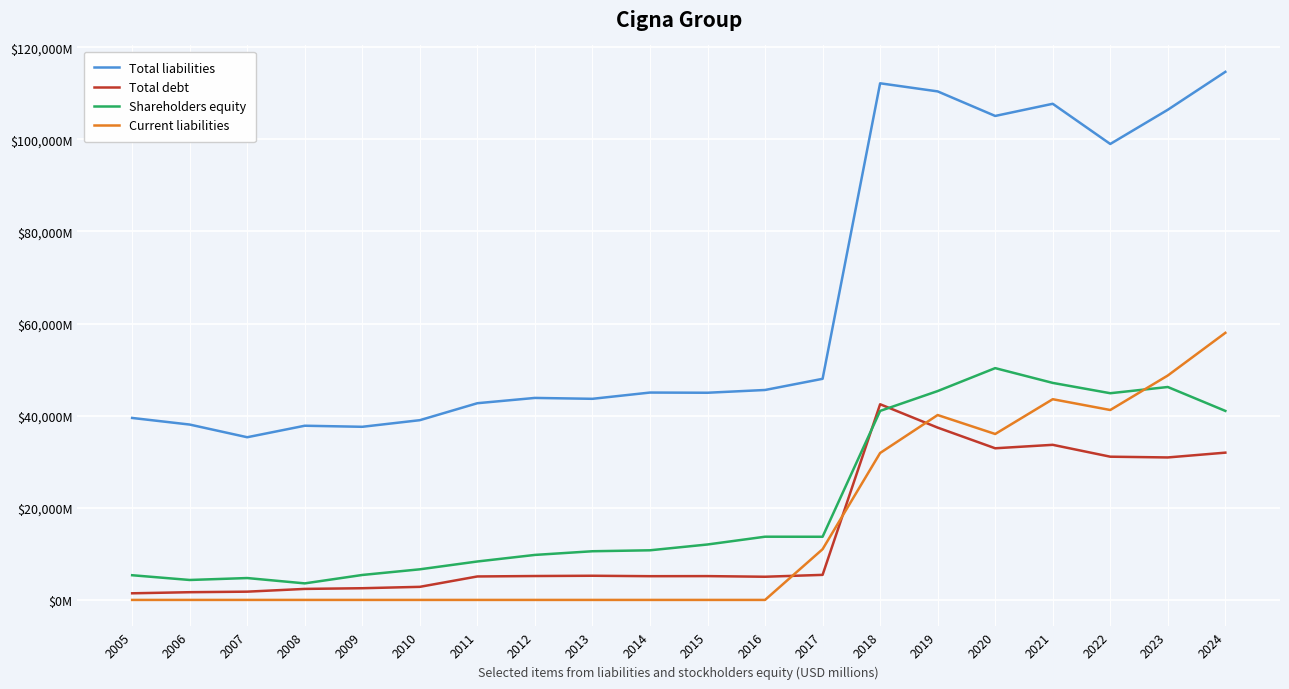

What are all the series names shown in the legend?

Total liabilities, Total debt, Shareholders equity, Current liabilities